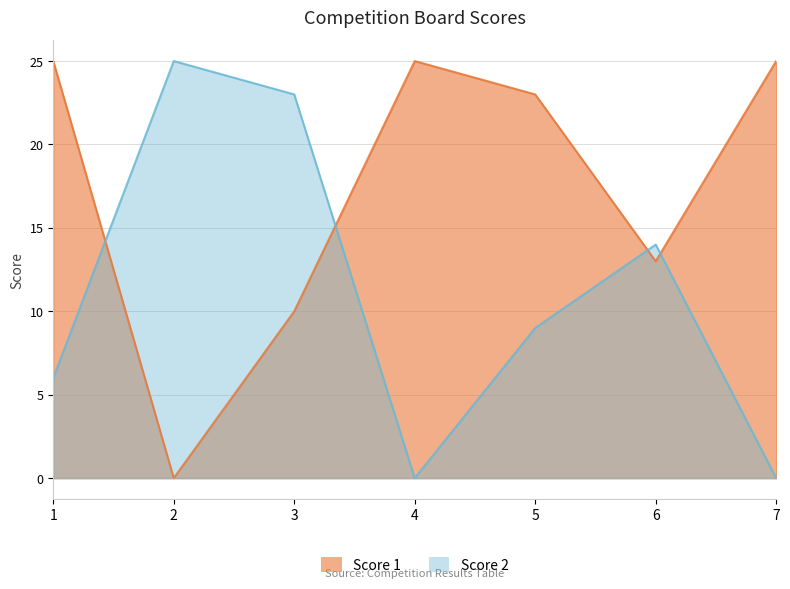

Reading right to left, extract all data points from this chart.

Score 1: 25	13	23	25	10	0	25
Score 2: 0	14	9	0	23	25	6